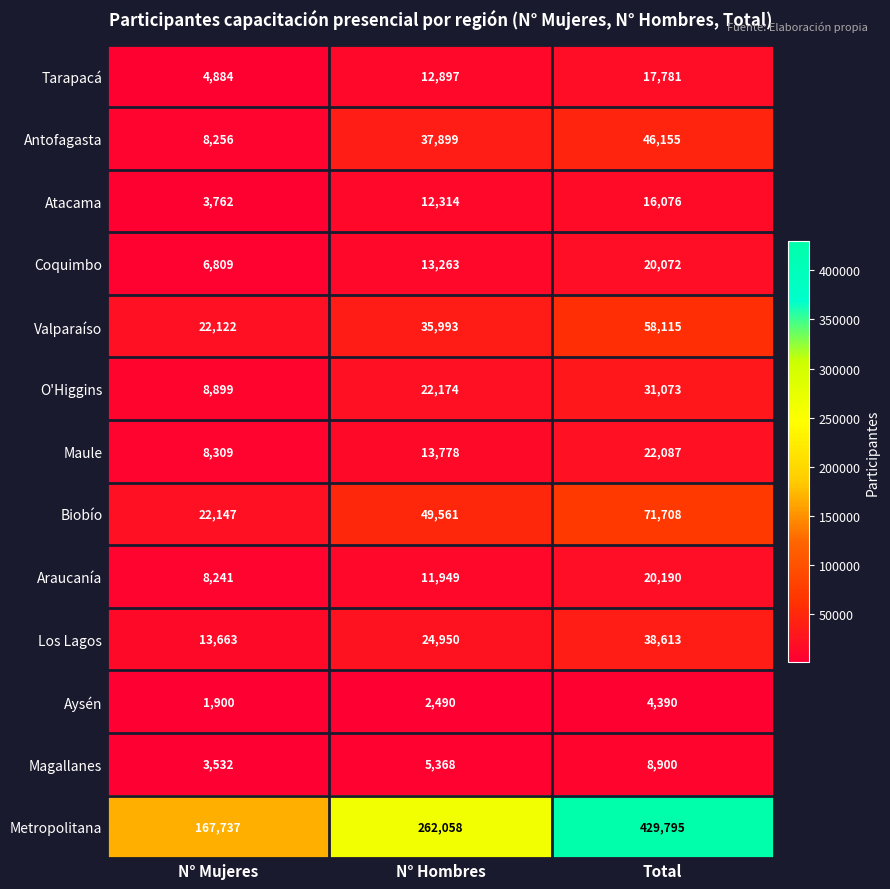

Between N° Mujeres and Total, which series saw the biggest shift?

Metropolitana